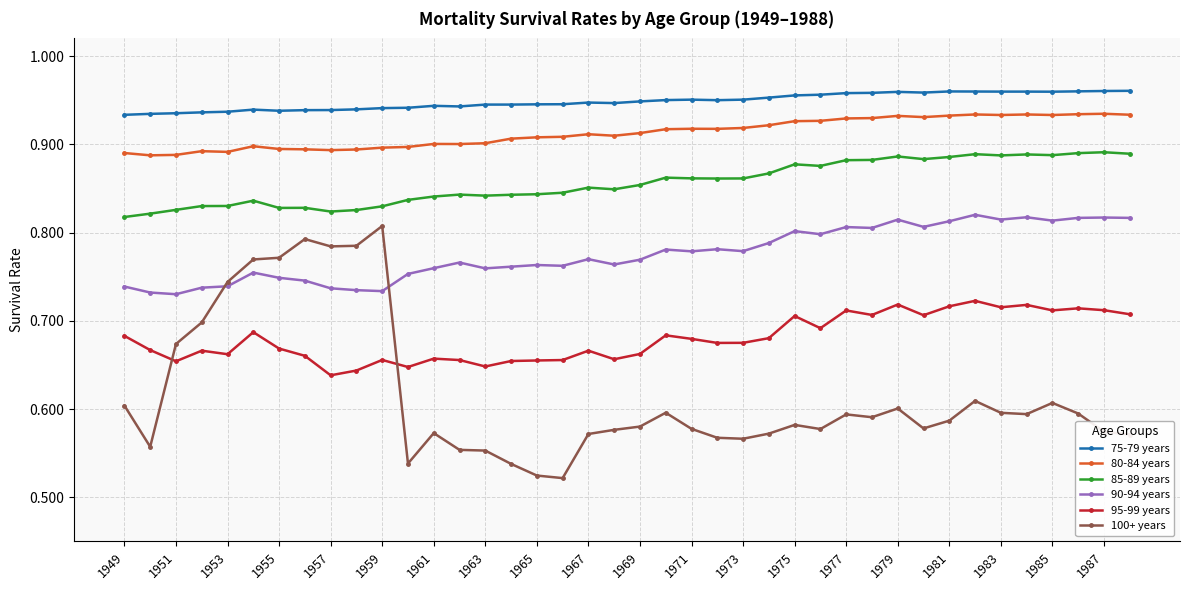

True or false: 100+ years and 75-79 years intersect in this chart.

False